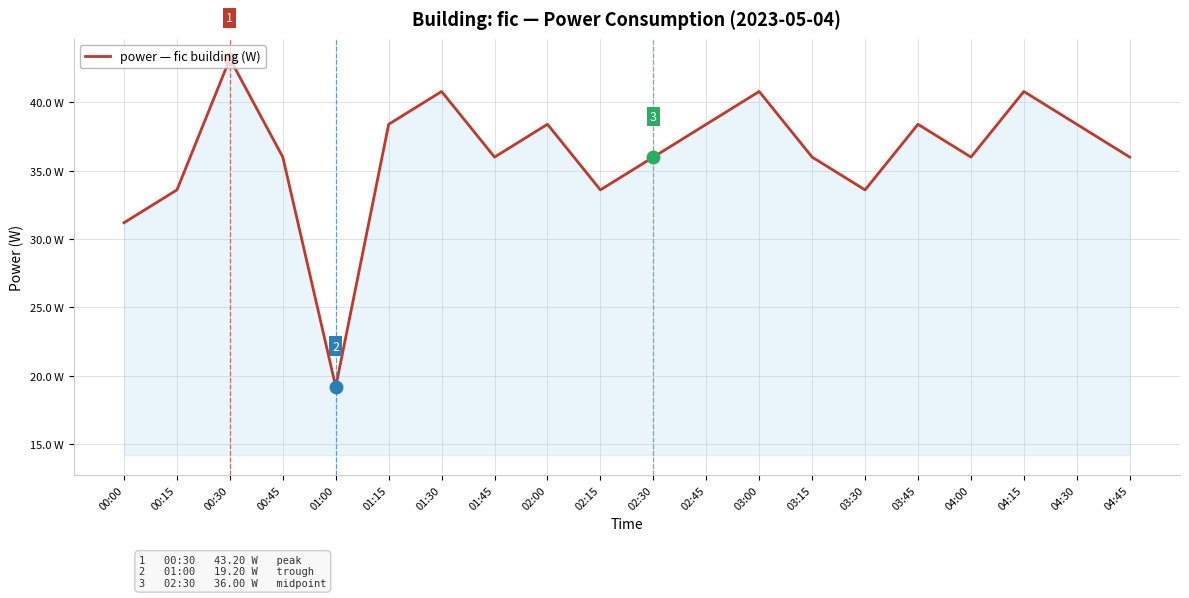

Is this an area chart (filled region under the line)?

Yes